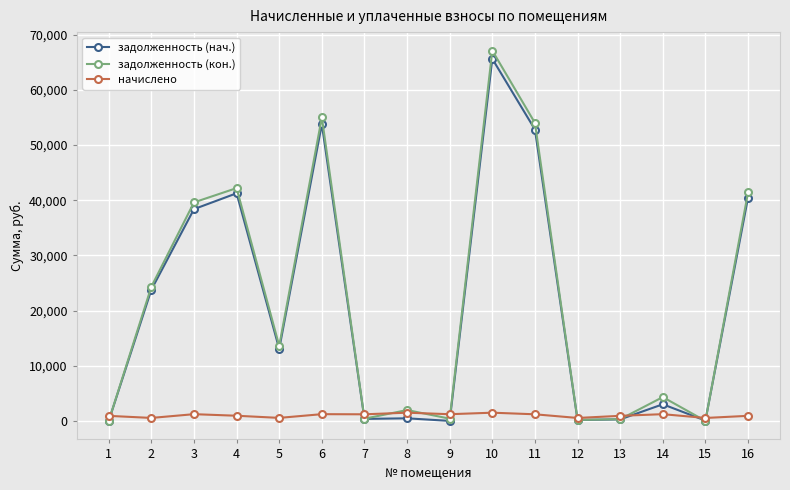

Between 3 and 12, which series saw the biggest shift?

задолженность (кон.)